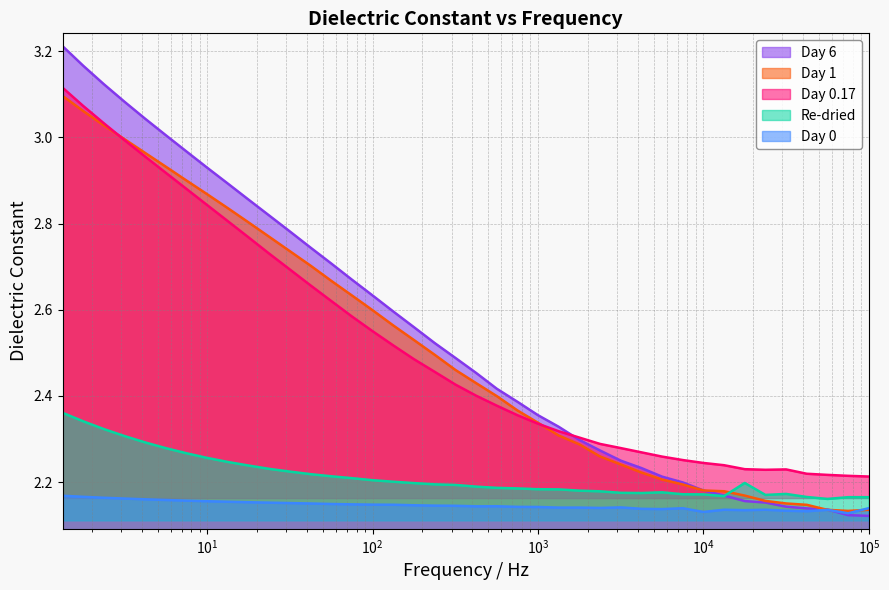

The value of Re-dried at 1333.521 is 1.1. True or false?

False